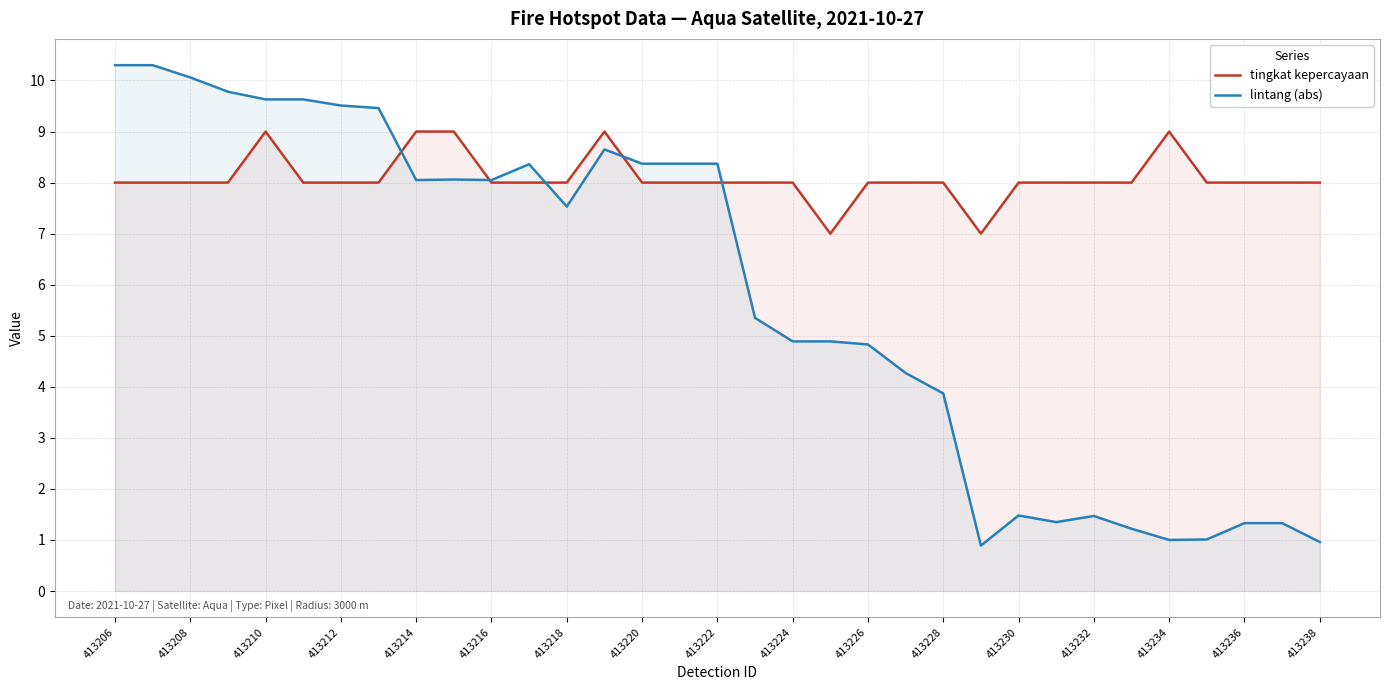

The tingkat kepercayaan series shows 9.0 at 413234. True or false?

True